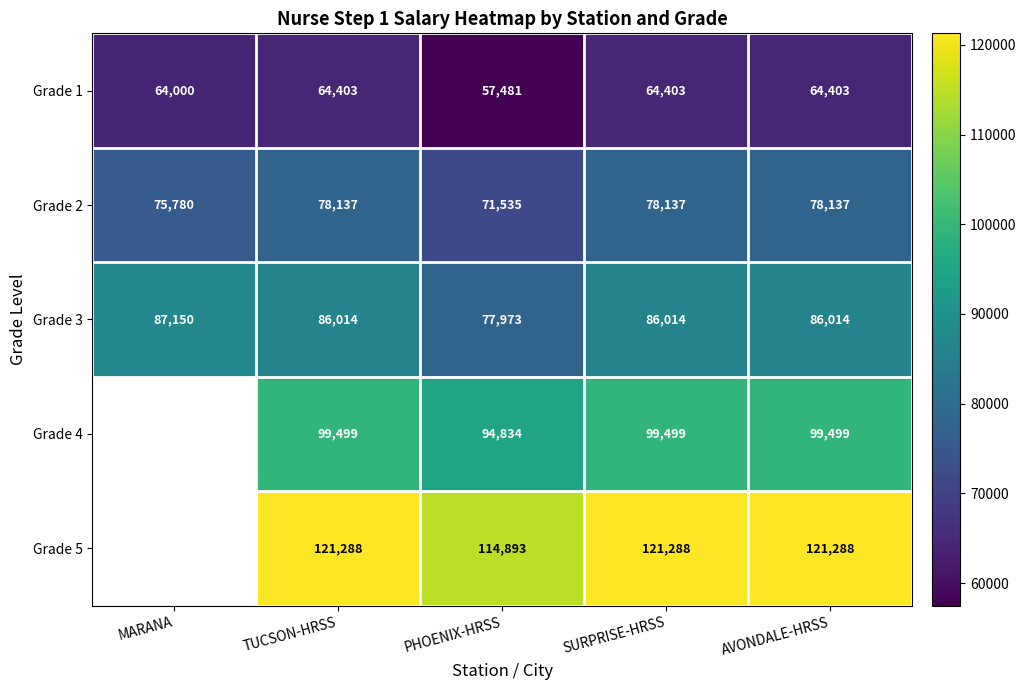

Count the number of categories in the chart.

5